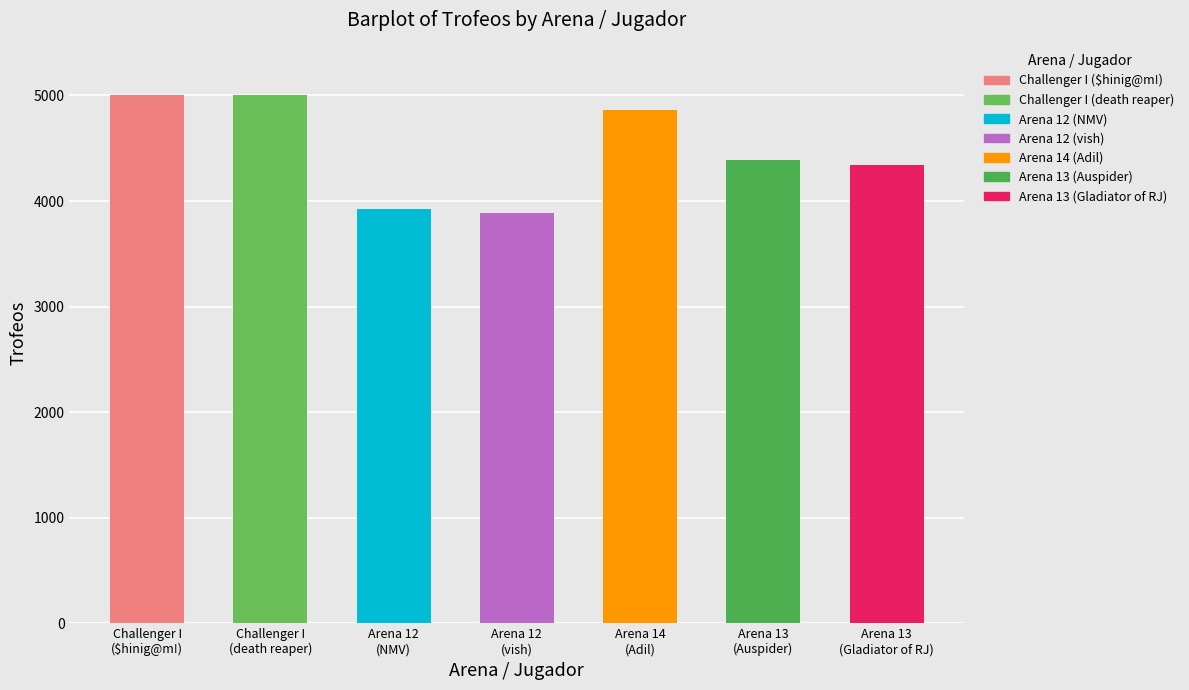

What is the ratio of the value at Challenger I (death reaper) to the value at Arena 13 (Auspider)?

1.1